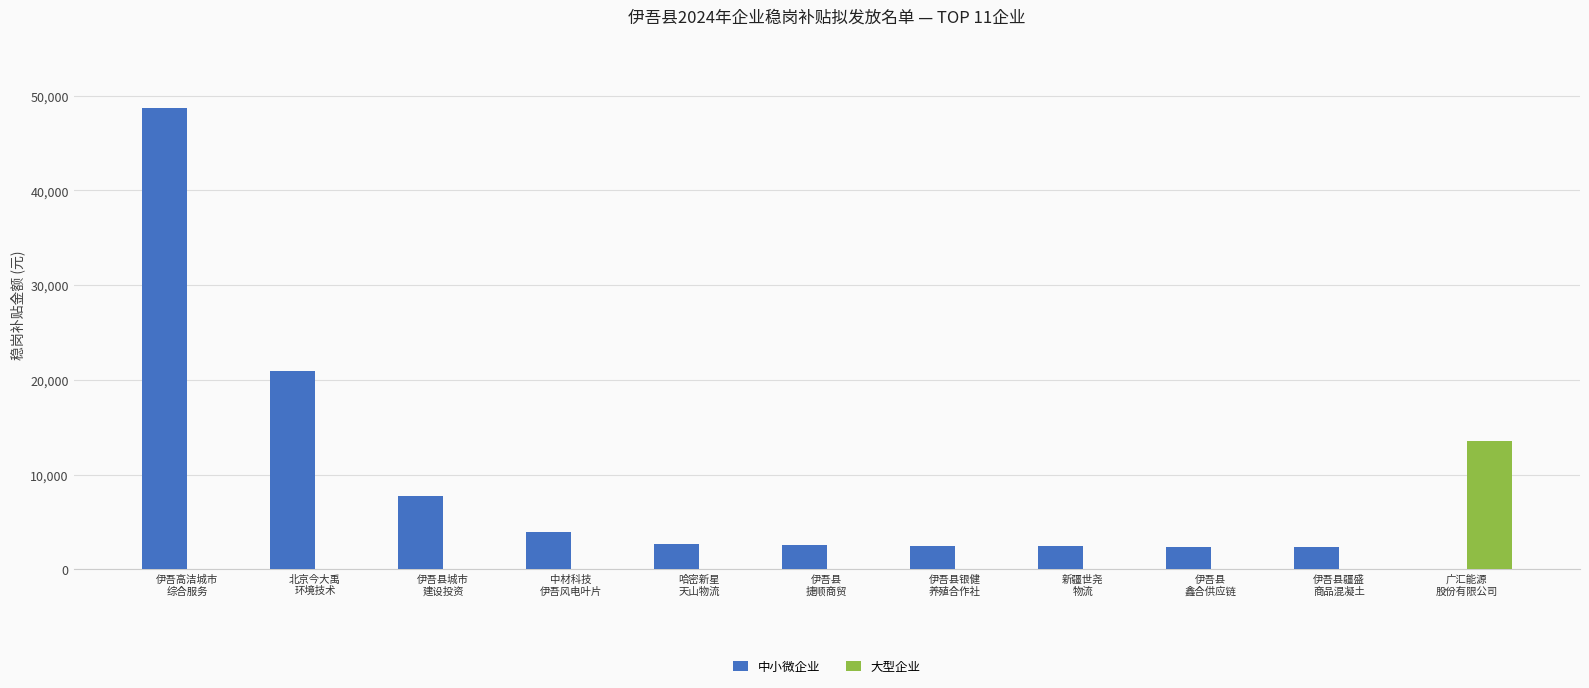

What are all the series names shown in the legend?

中小微企业, 大型企业